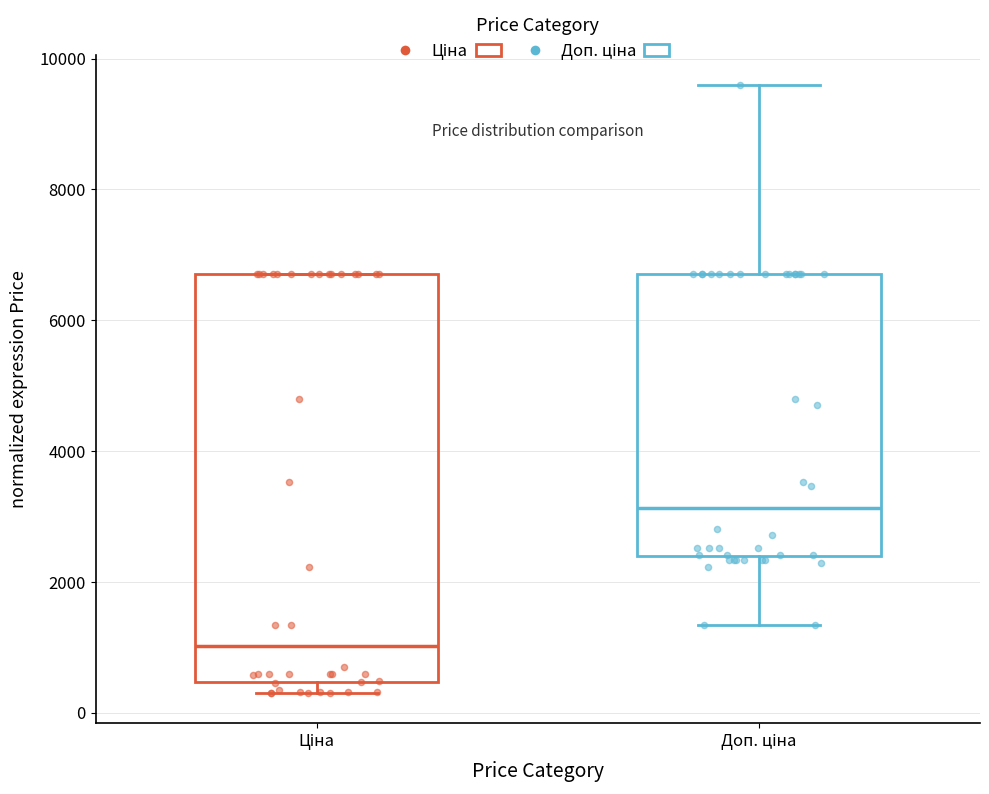

Reading left to right, read every box against the y-axis: the position of its median line, the range the box covers, and the ends of its whiskers. The values are not printed on the chart, so give them approximately, as read against the axis.

Ціна: median 1000, box 400 to 6800, whiskers 400 (just below the box's lower edge) to 6800
Доп. ціна: median 3200, box 2400 to 6800, whiskers 1400 to 9600